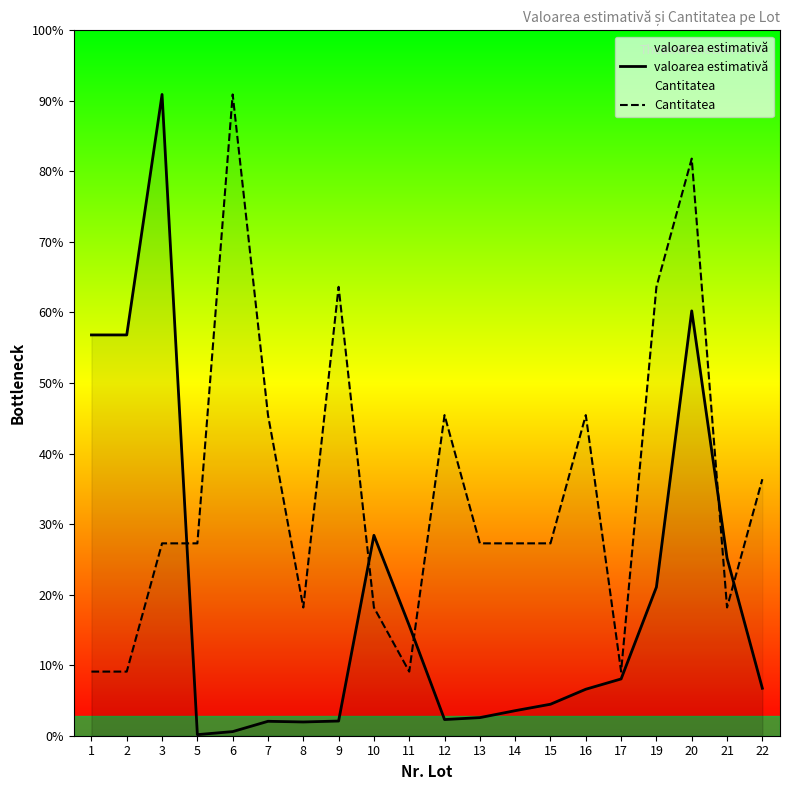

Does the chart display data point markers on the line(s)?

No